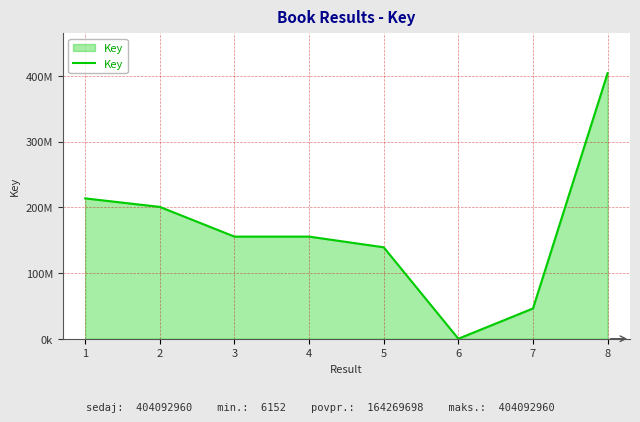

What is the difference between the values at 8 and 6?

404086808